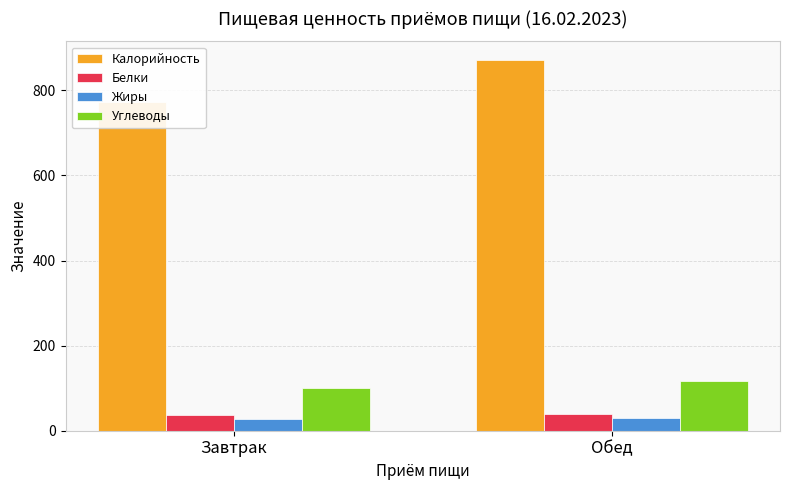

Reading left to right, what are all the values shown in this chart?

Калорийность: 772.2	871.7
Белки: 36.9	39.6
Жиры: 27.5	29.8
Углеводы: 99.8	116.9